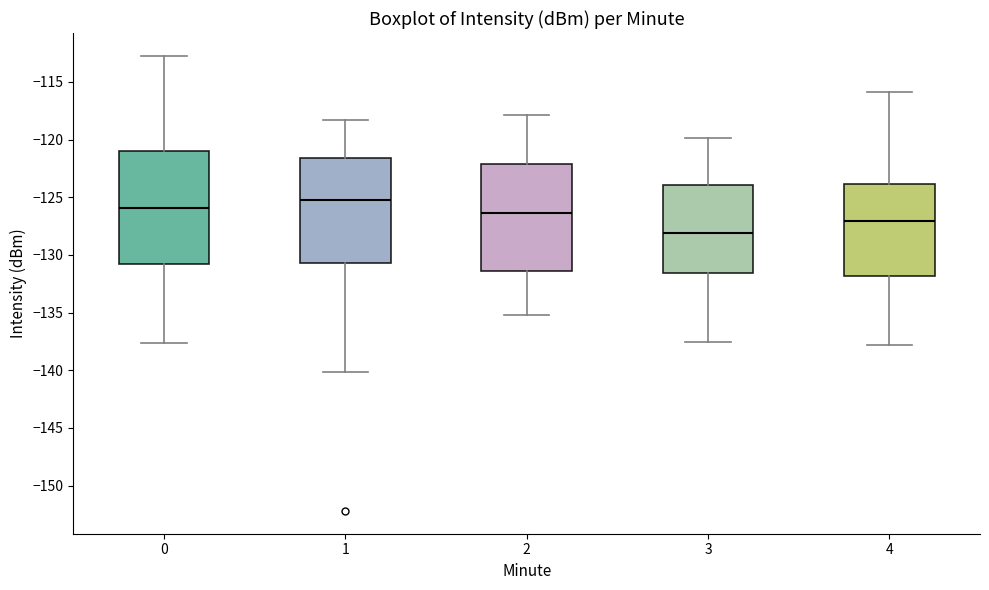

Which box has the lowest median line?

3